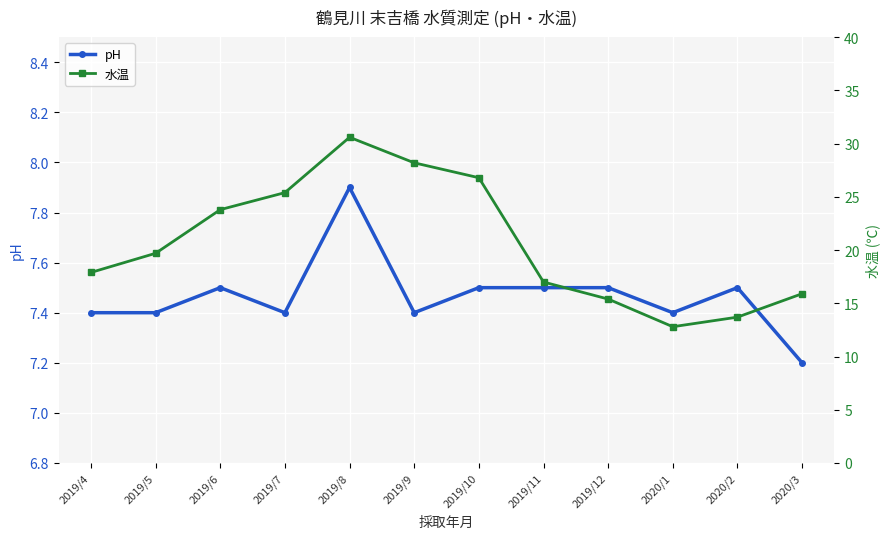

True or false: 水温 has a value of 28.2 at 2019/9.

True